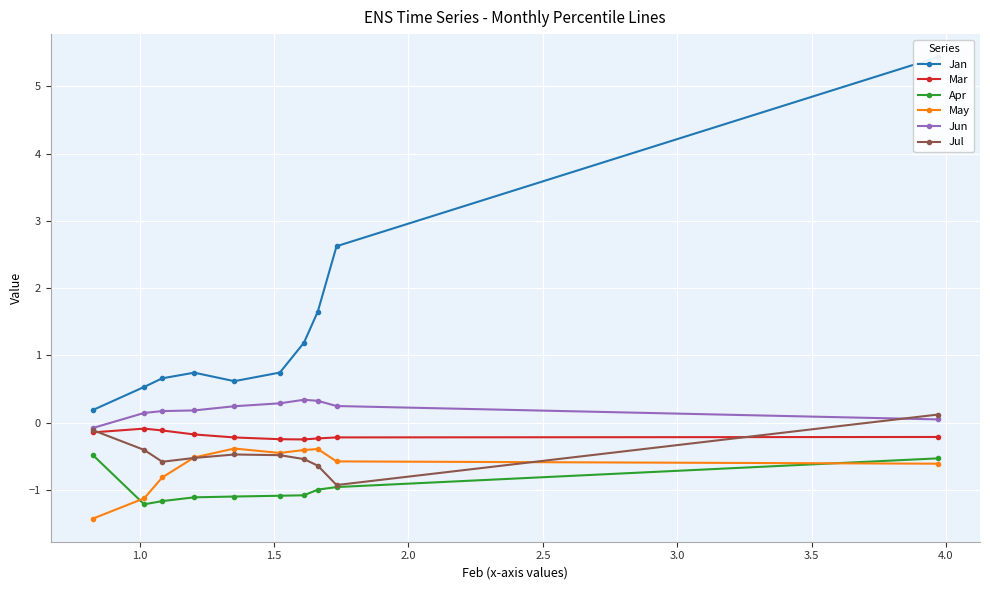

What is the value of the Jul point at the 9th from the left?

-0.9